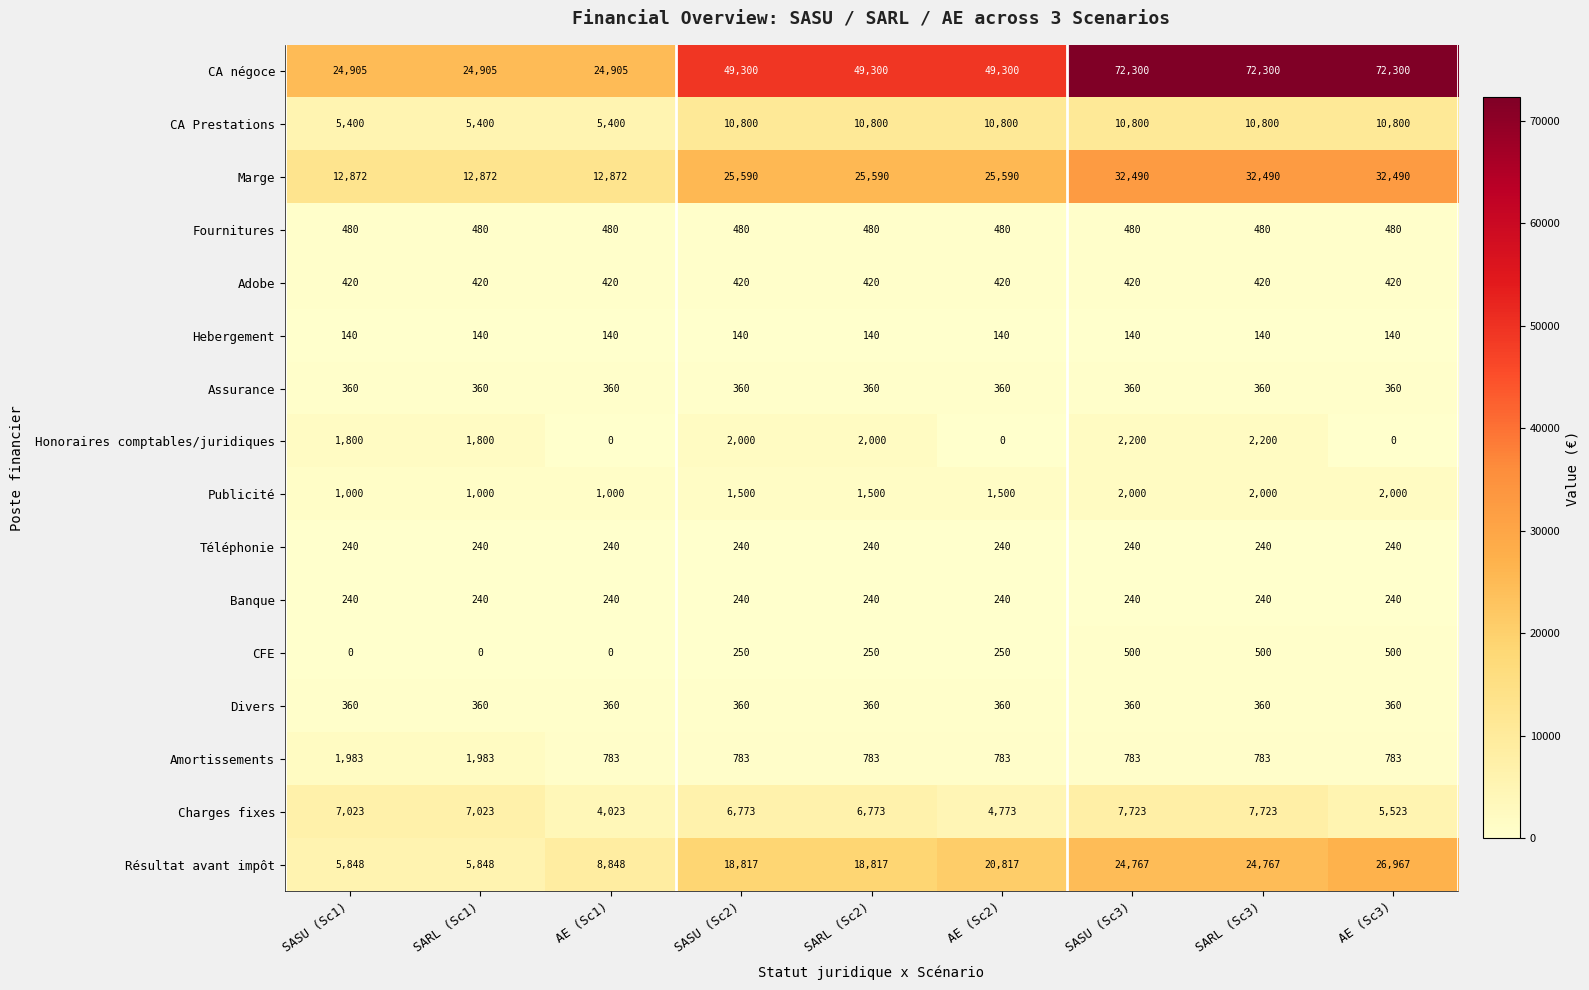

At how many categories does at least one series exceed 38284?

6